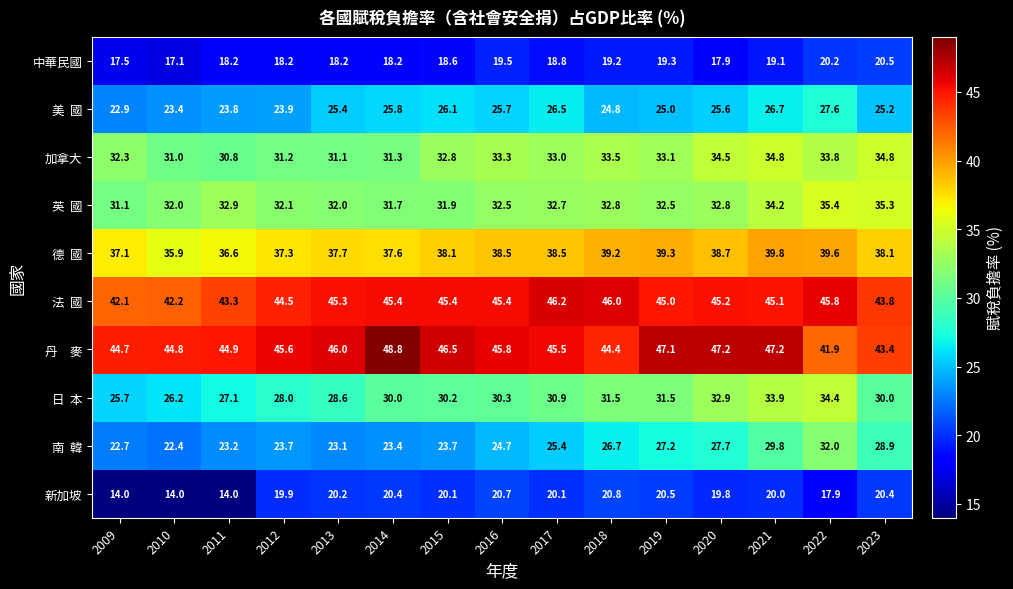

What is the minimum value shown in the chart?

14.0